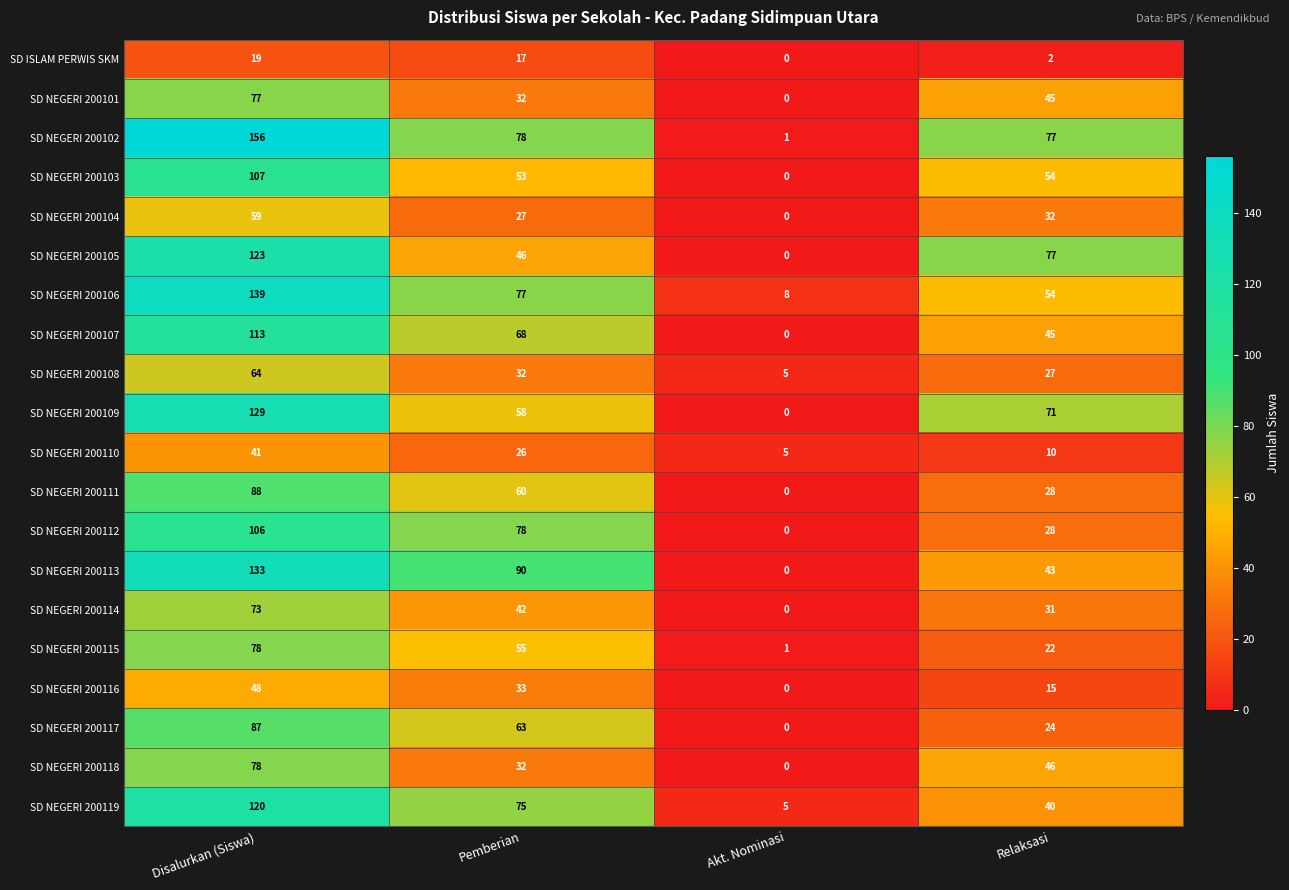

What is the sum of all SD NEGERI 200101 values?

154